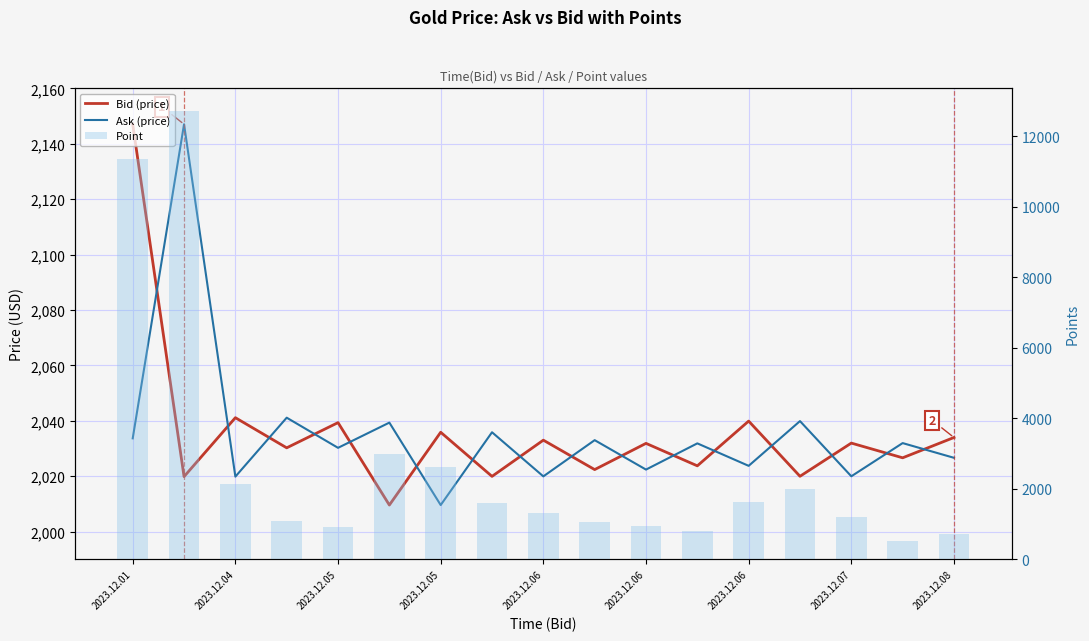

The value of Point at 15 is 530.0. True or false?

True